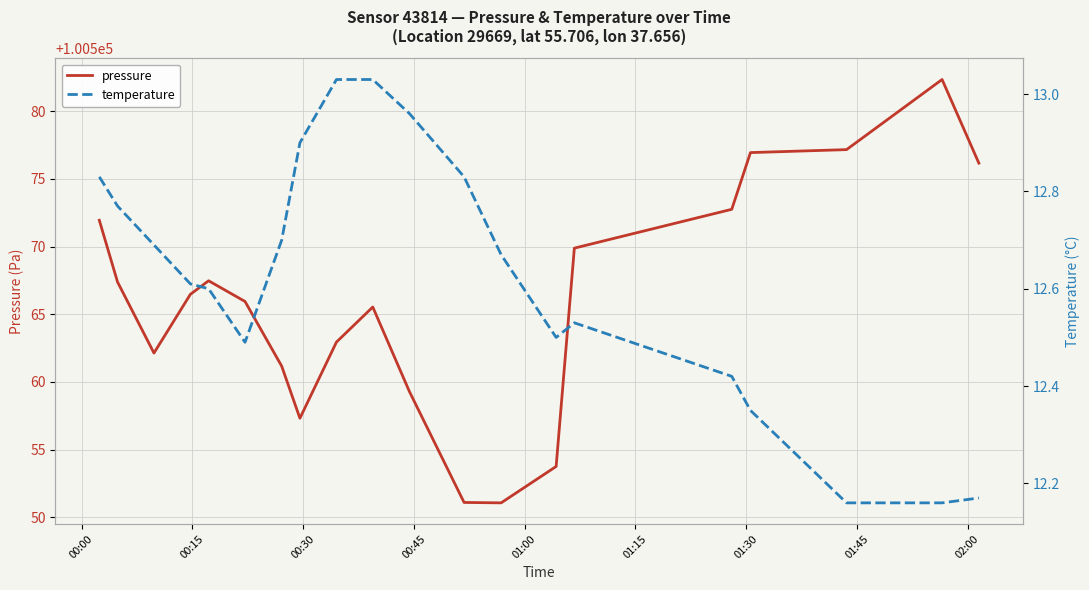

What is the sum of all temperature values?

252.4